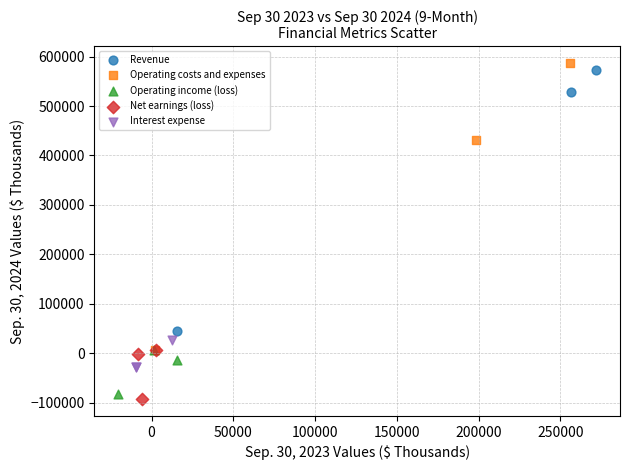

Which series has the widest spread of Y values?

Operating costs and expenses